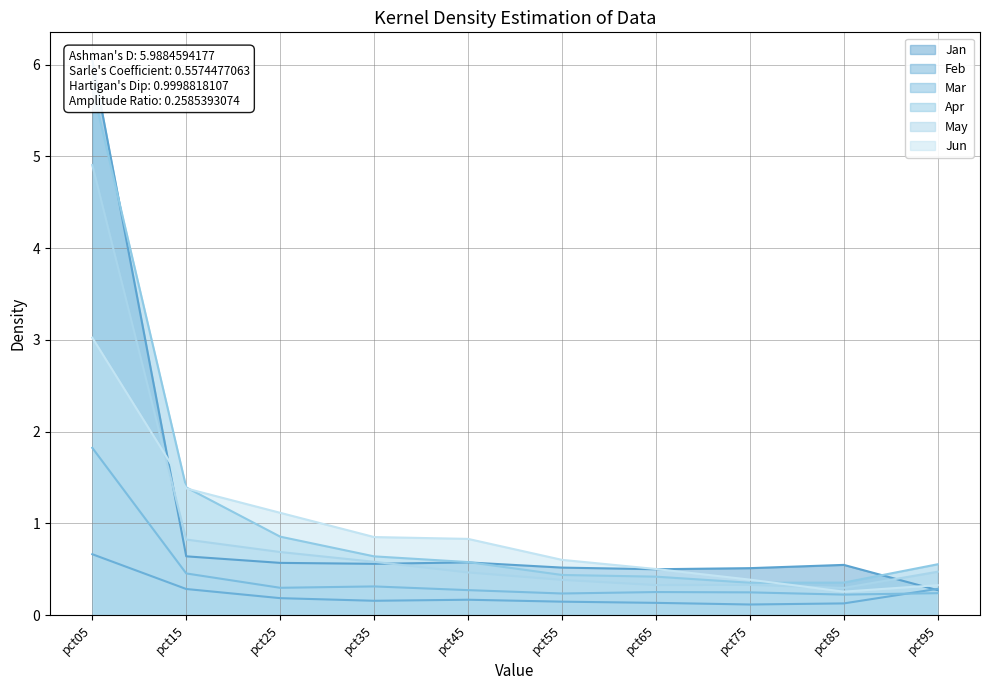

Where is Mar nearest to the value 1?

pct15